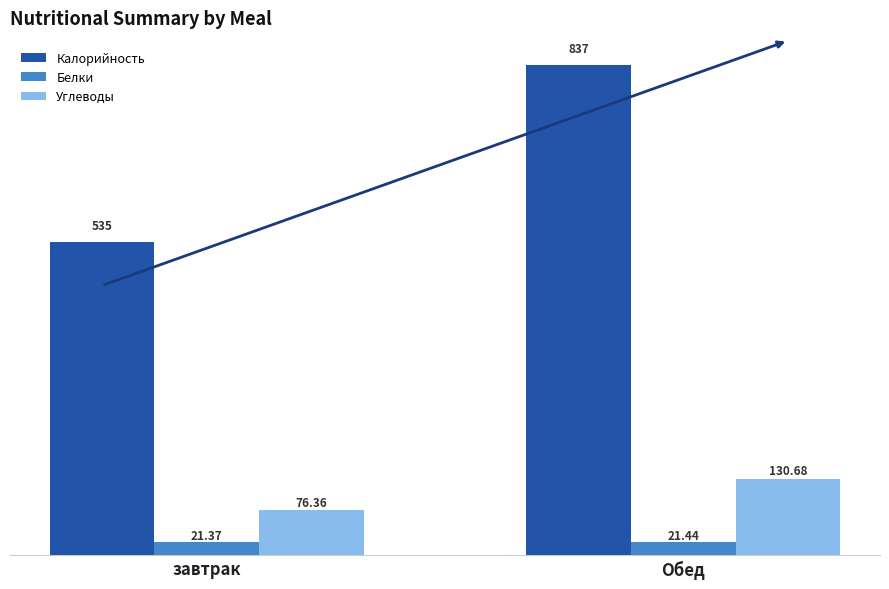

Read the Белки value at завтрак.

21.4